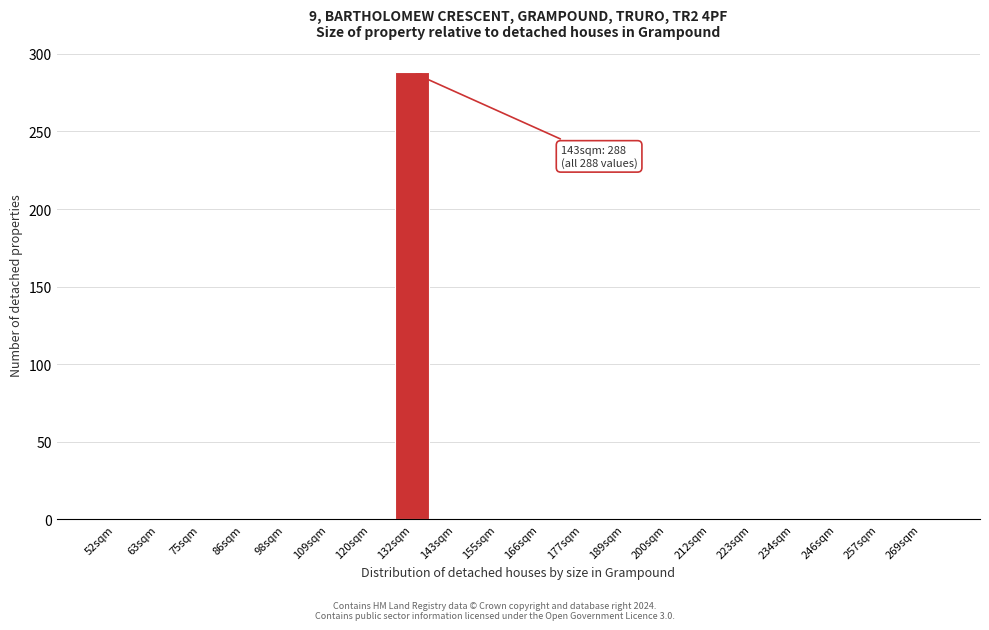

Reading left to right, what are all the values shown in this chart?

52sqm=0	63sqm=0	75sqm=0	86sqm=0	98sqm=0	109sqm=0	120sqm=0	132sqm=288	143sqm=0	155sqm=0	166sqm=0	177sqm=0	189sqm=0	200sqm=0	212sqm=0	223sqm=0	234sqm=0	246sqm=0	257sqm=0	269sqm=0